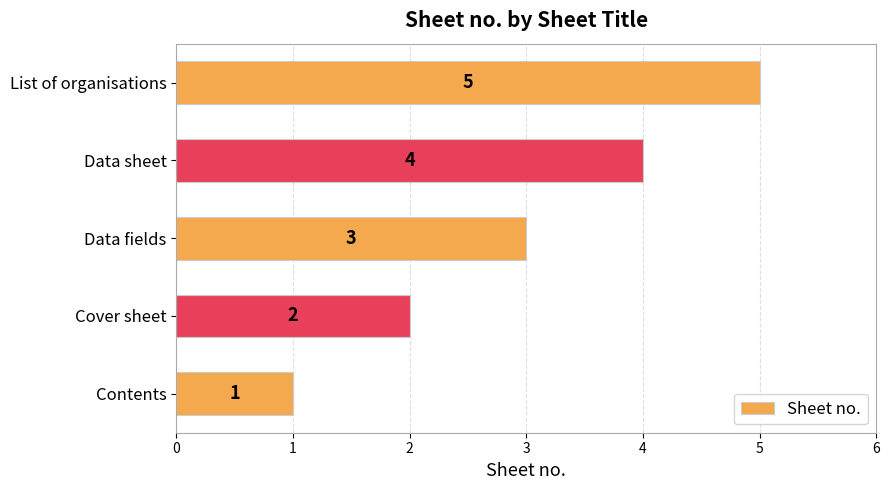

Approximately how many times larger is the value at Cover sheet compared to List of organisations?

0.4